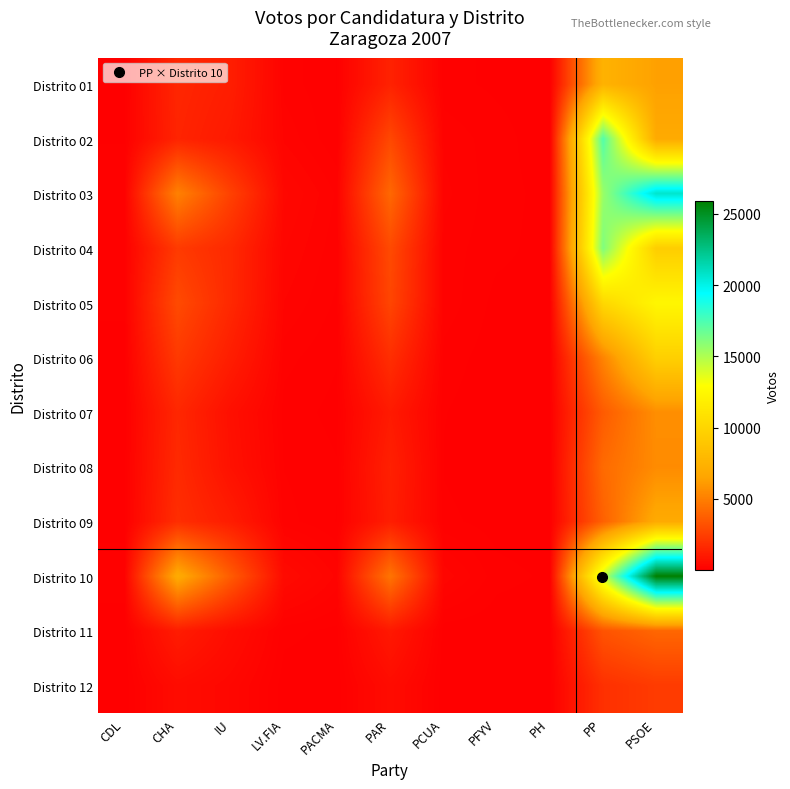

Rank the series by their maximum value, from highest to lowest.

Distrito 10, Distrito 03, Distrito 02, Distrito 04, Distrito 05, Distrito 06, Distrito 01, Distrito 09, Distrito 07, Distrito 08, Distrito 11, Distrito 12